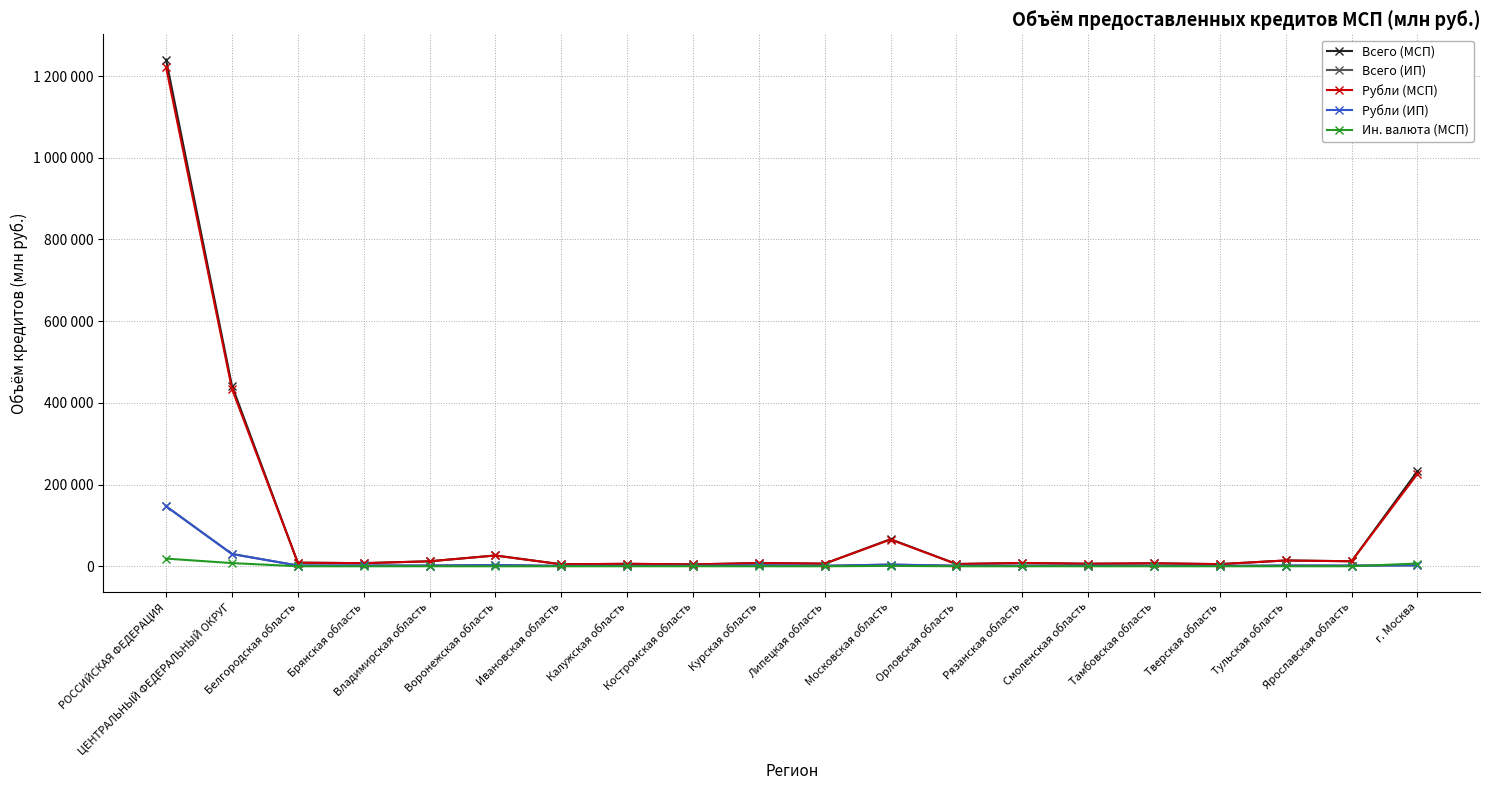

How many interior local peaks does the Рубли (МСП) series have?

7